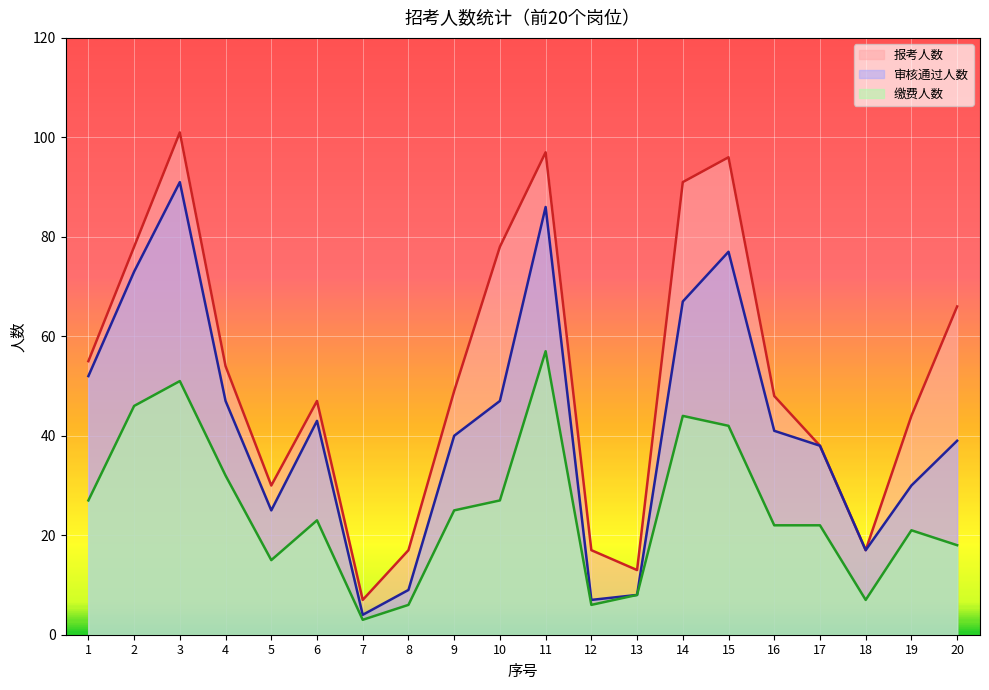

At which category does the chart reach its minimum across all series?

7